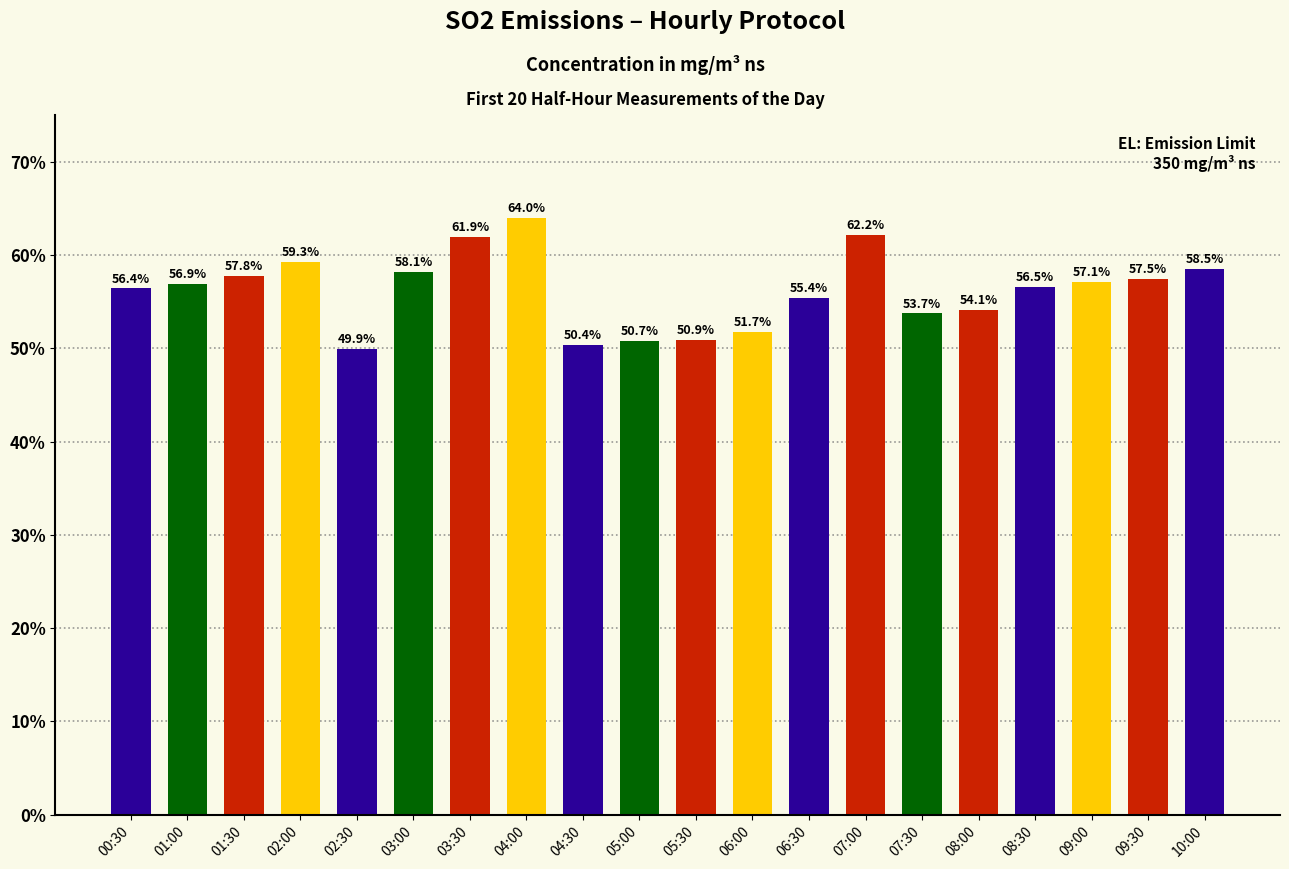

What is the difference between the values at 02:00 and 08:00?

5.2